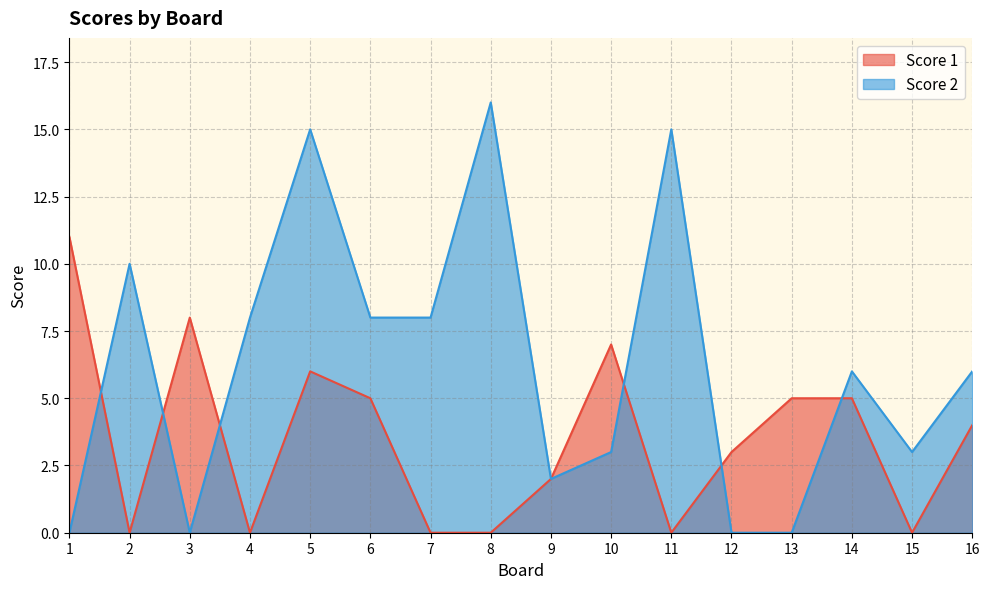

True or false: Score 1 has a value of 9 at 14.

False